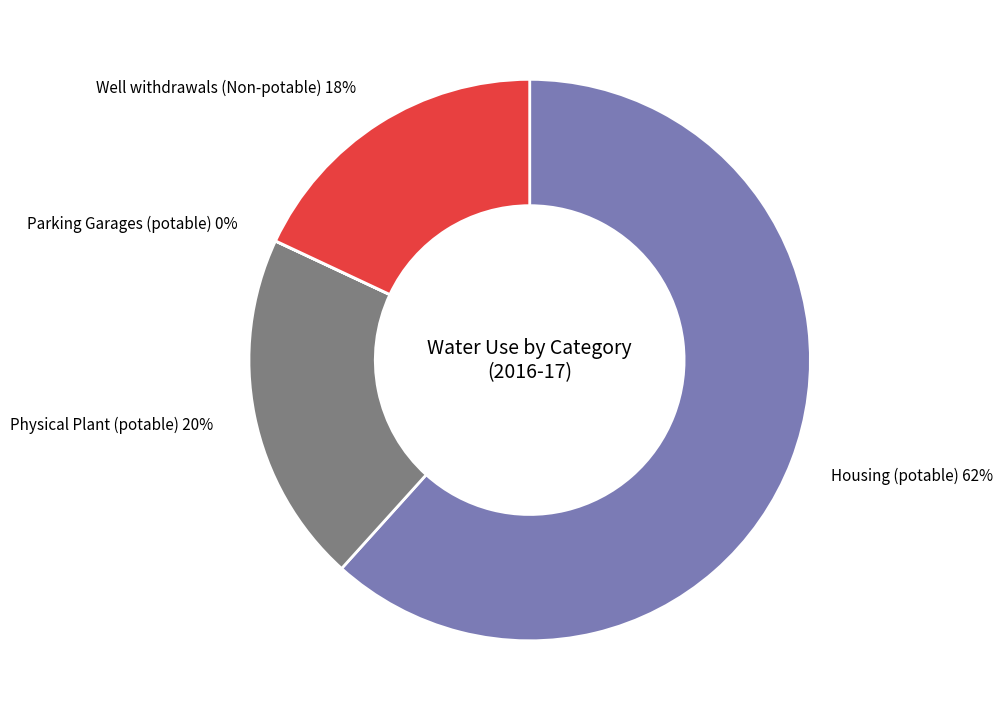

To the nearest percent, what is the difference between the largest and smallest slice percentages?

62%